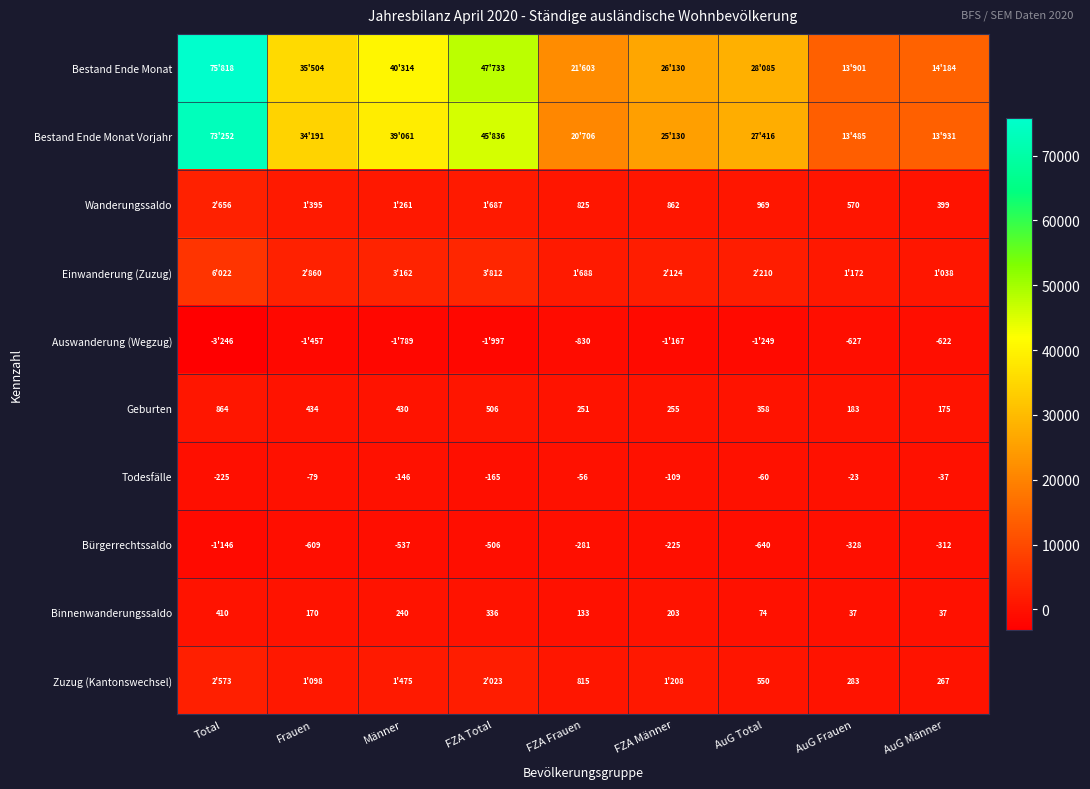

What is the total value across all series at AuG Männer?

29060